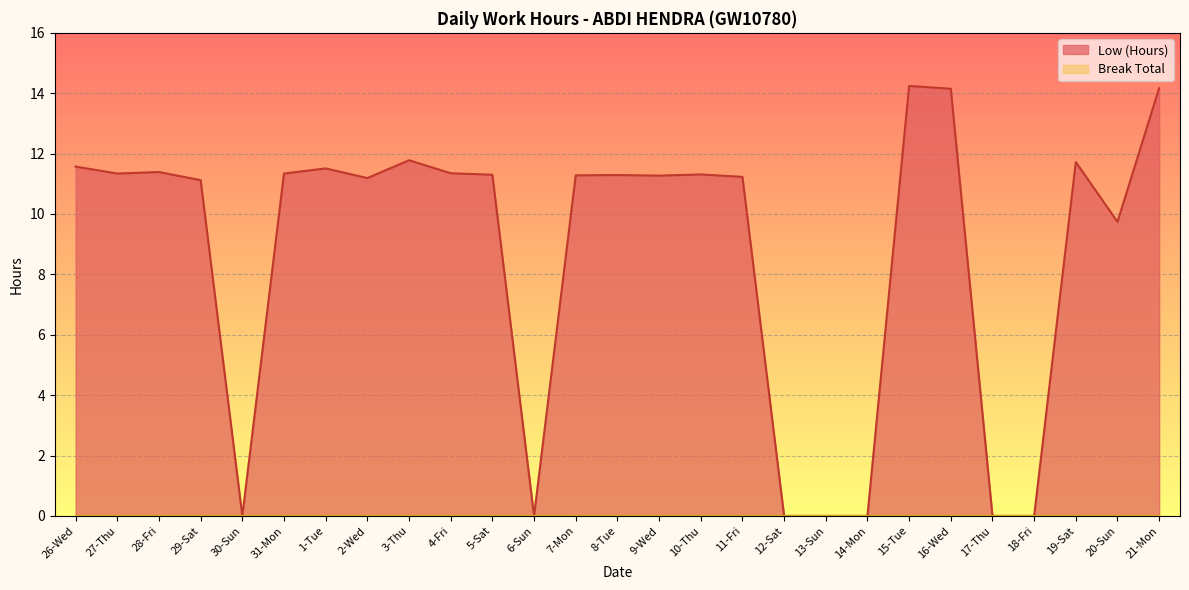

What position from the left is 27-Thu?

2